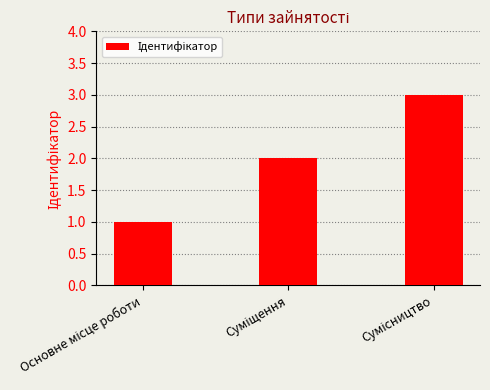

What is the average value?

2